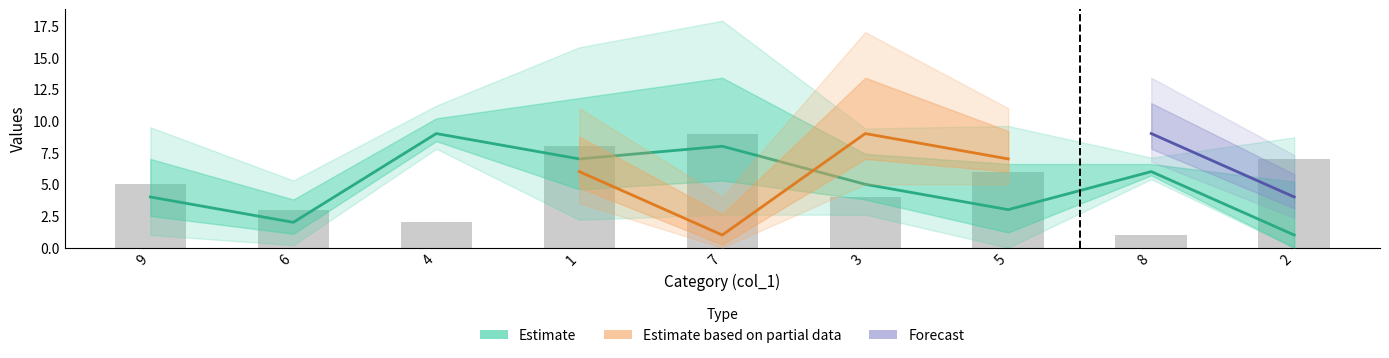

Count the col_8 values in the range 3 to 7.

5